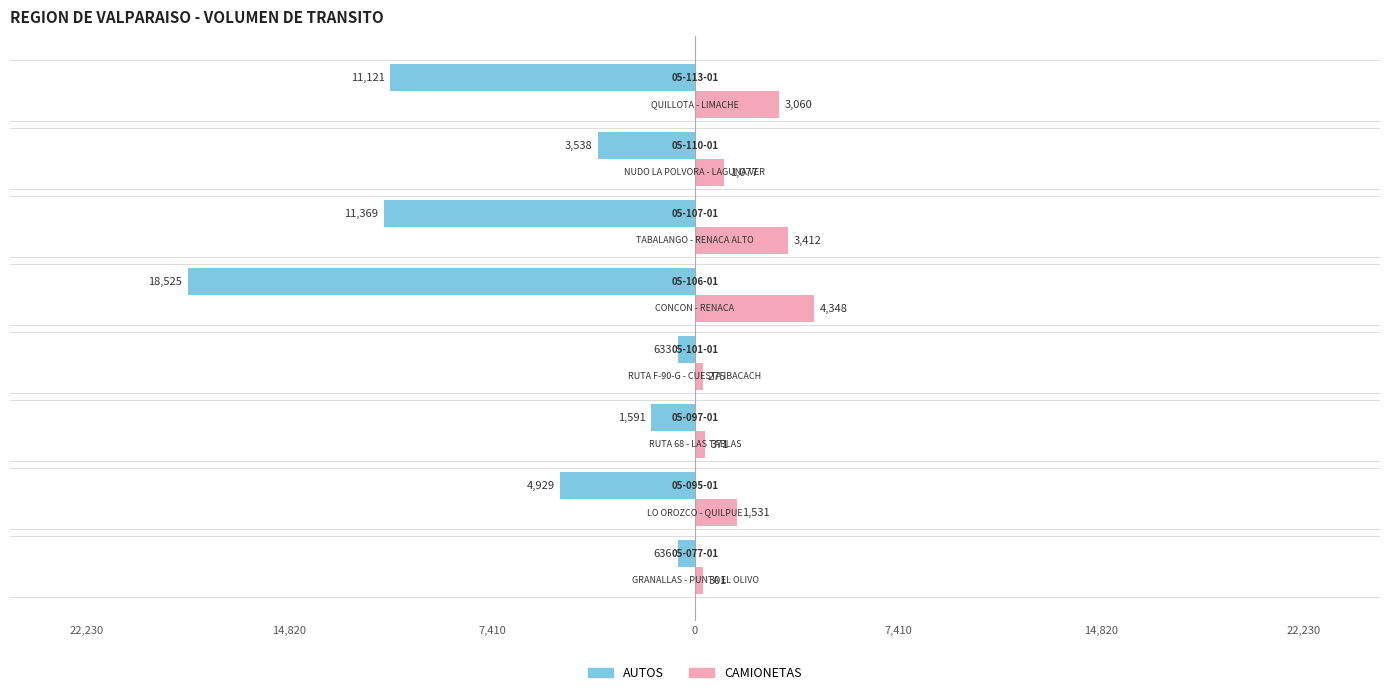

What are all the series names shown in the legend?

AUTOS, CAMIONETAS